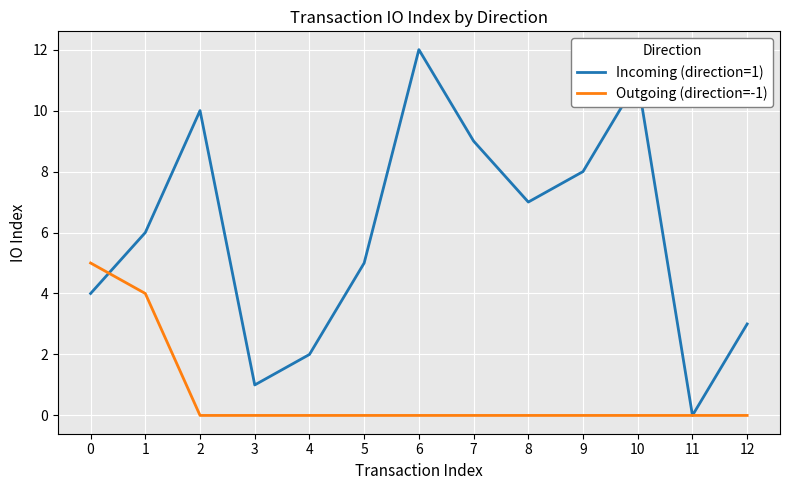

How many values in the Incoming (direction=1) series are below 6?

6